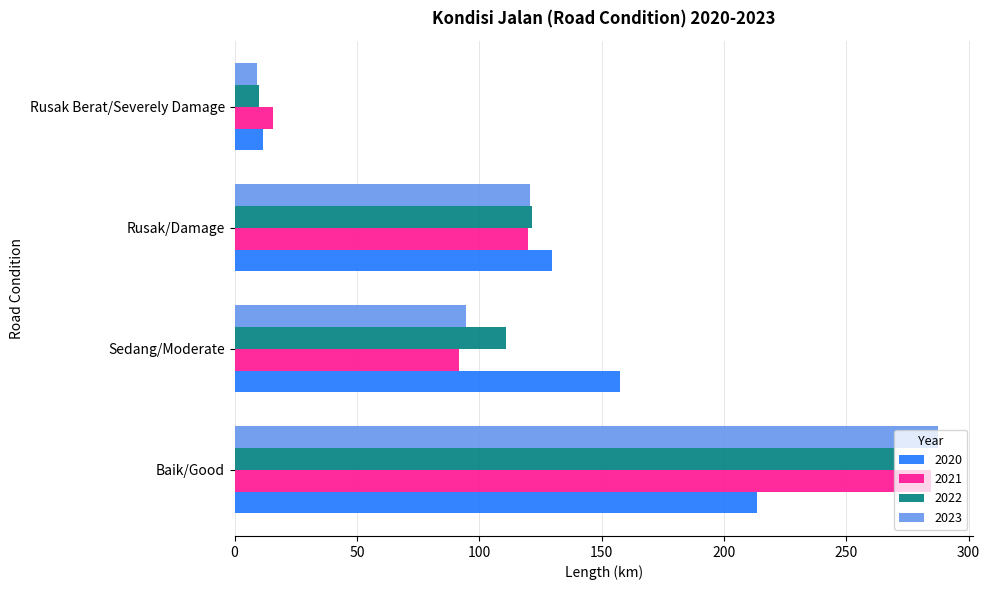

What are all the series names shown in the legend?

2020, 2021, 2022, 2023